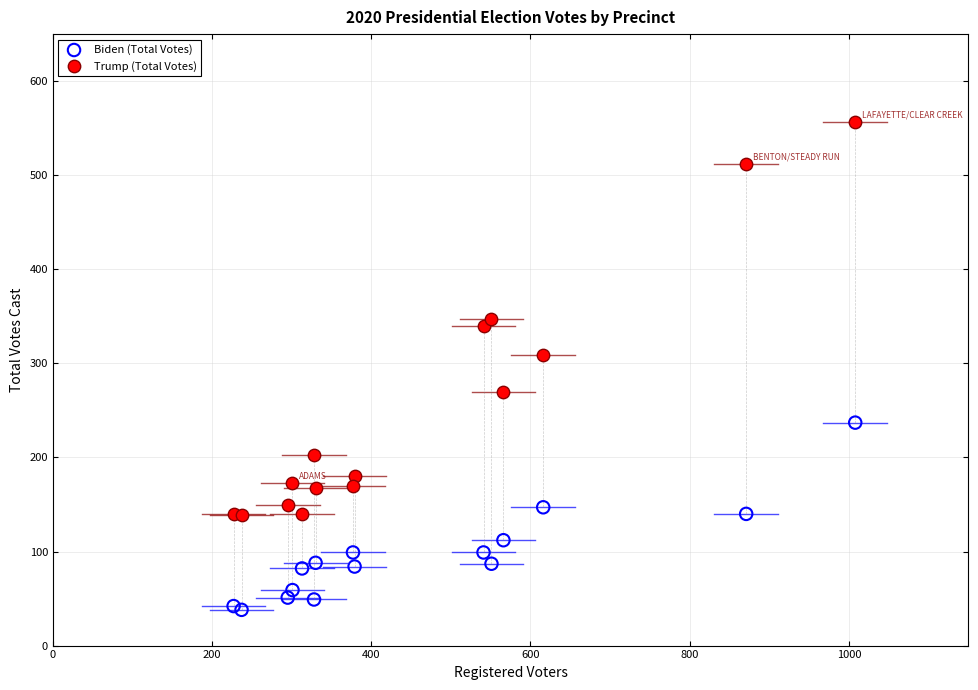

Across all series, what Y value is closest to 297?

309